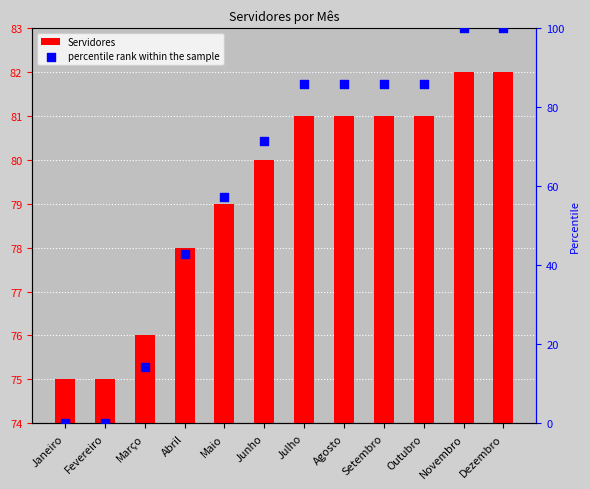

At how many categories does at least one series exceed 43?

12